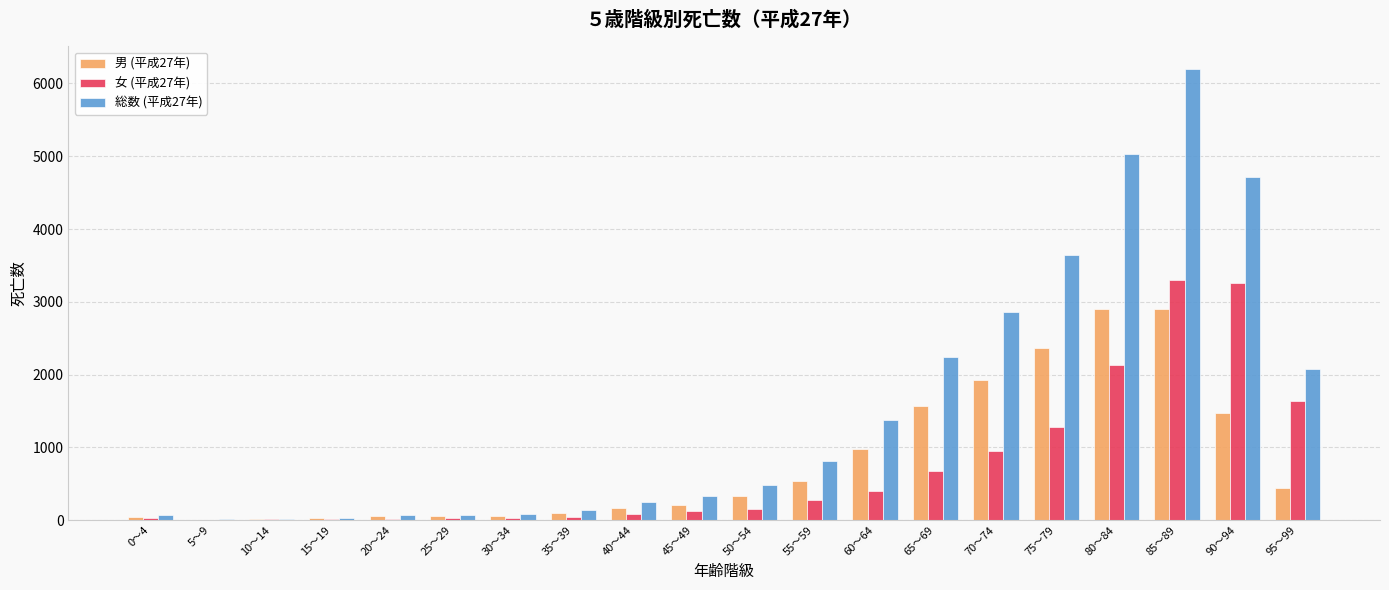

Between 60～64 and 75～79, which series saw the biggest shift?

総数 (平成27年)